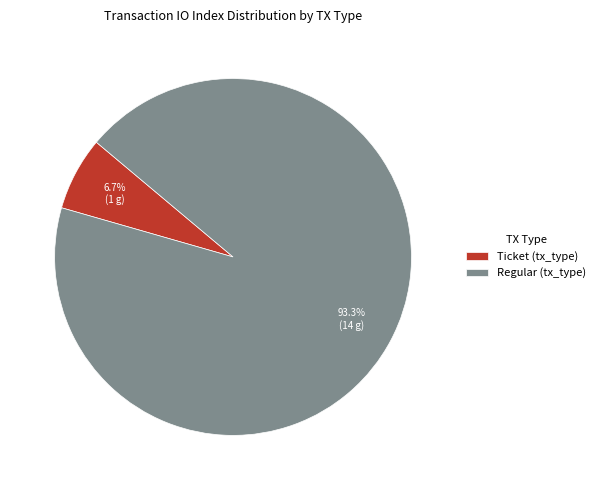

What is the total percentage of Ticket (tx_type) and Regular (tx_type)?

100.0%